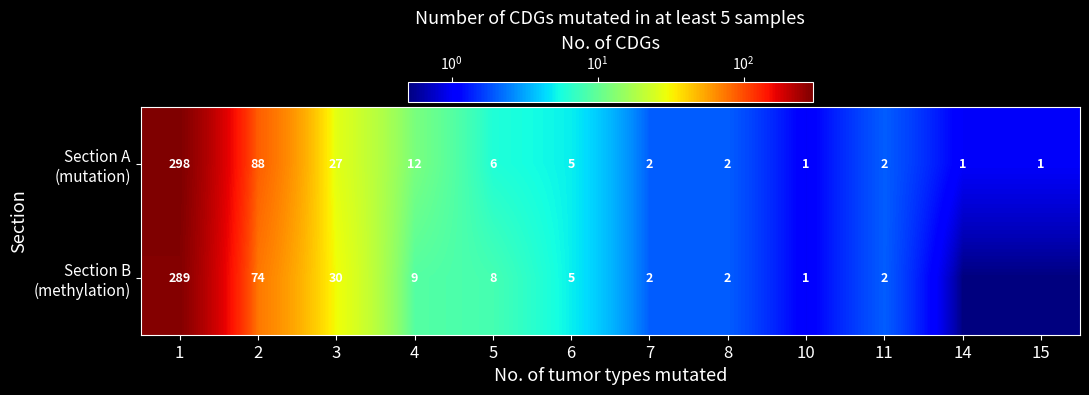

What is the sum of the Section B (methylation) values at 8 and 10?

3.0